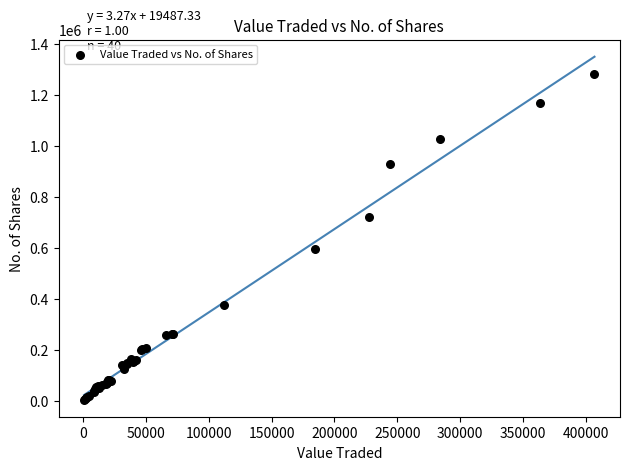

What Y value in the scatter plot is closest to 643996?

595269